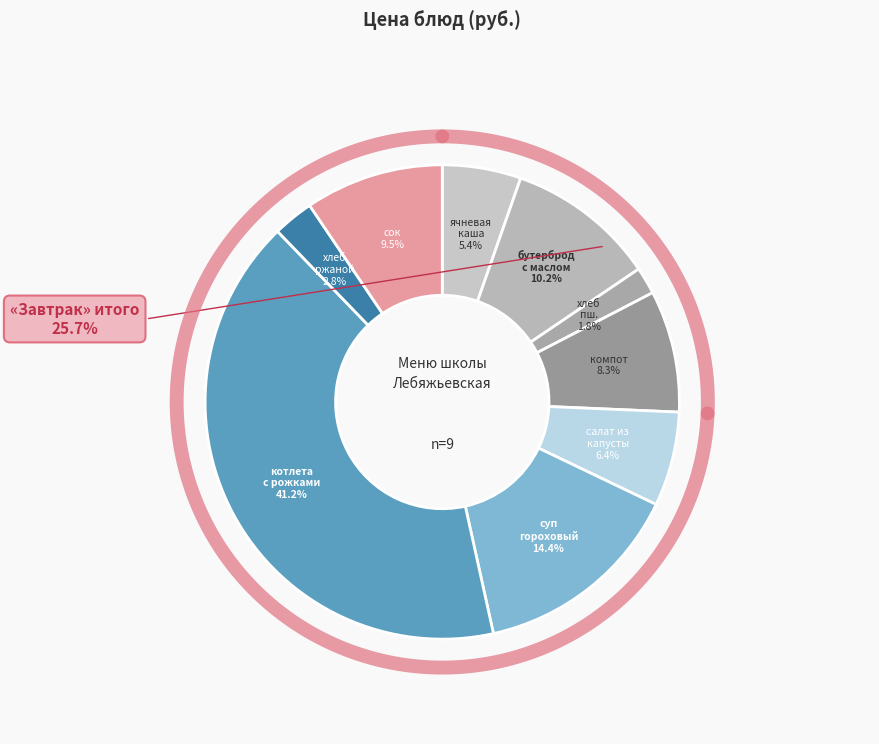

Count the number of slices in the pie.

9